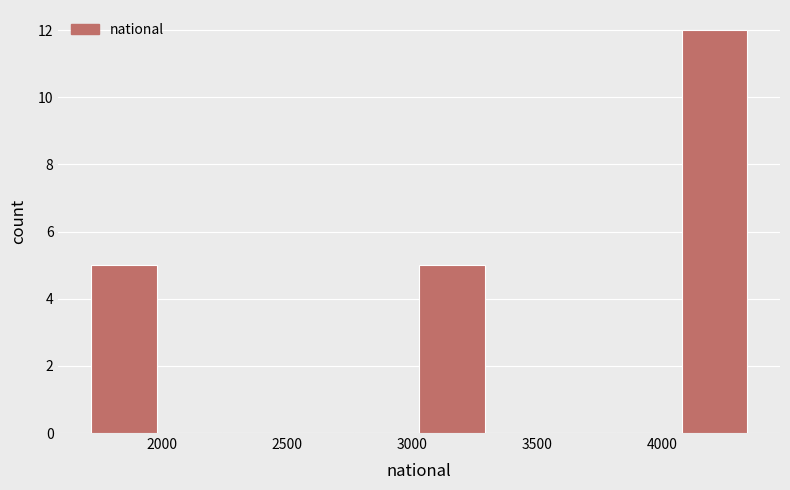

Reading left to right, transcribe this chart: for each bar, give the range it covers on the x-axis and its height. Neither the bar edges nor the heights are printed on the chart, so give them approximately, as read against the axes.

1700 to 2000: 5
2000 to 2250: 0
2250 to 2500: 0
2500 to 2750: 0
2750 to 3050: 0
3050 to 3300: 5
3300 to 3550: 0
3550 to 3800: 0
3800 to 4100: 0
4100 to 4350: 12